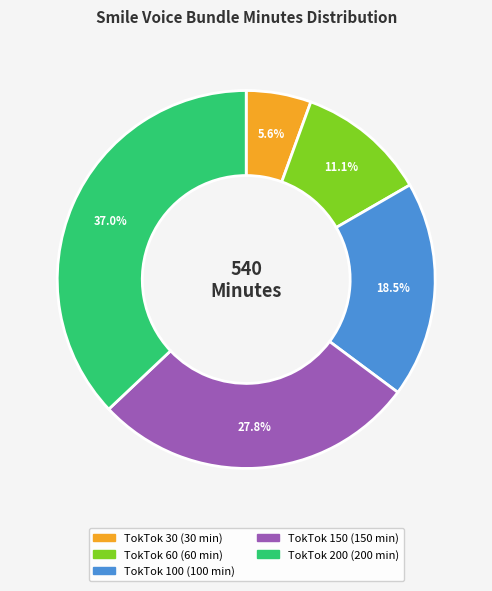

Which category has the smallest portion of the pie?

TokTok 30